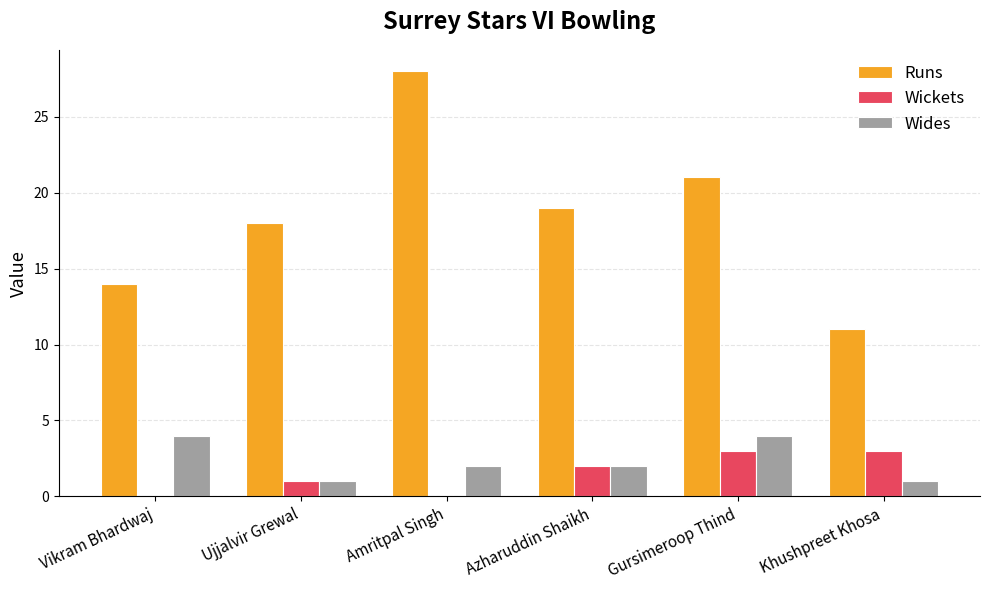

What is the highest value of the Wickets series?

3